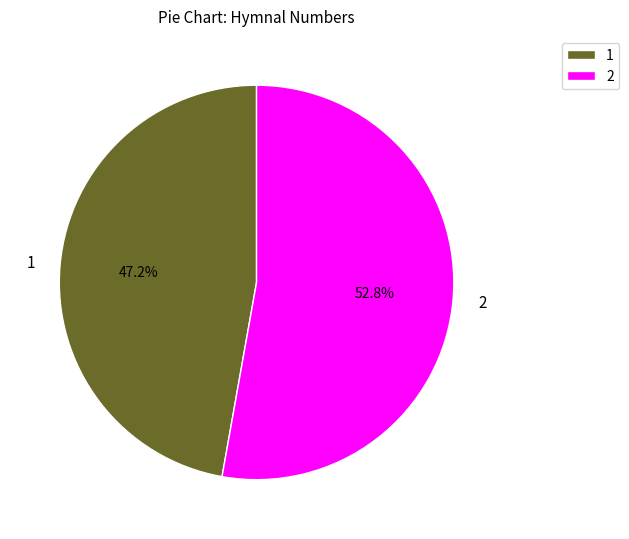

Approximately how many times larger is the value at 2 compared to 1?

1.1